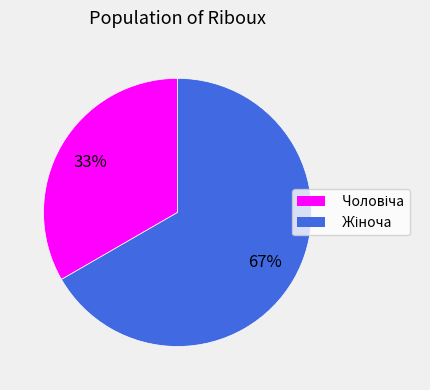

Does any single category account for the majority?

Yes